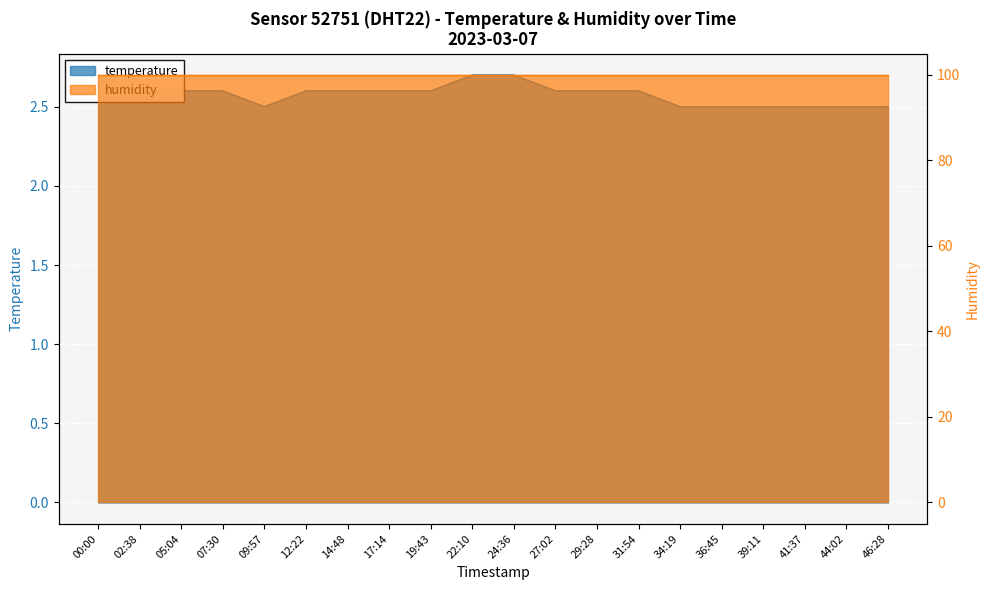

What position from the right is 05:04?

18